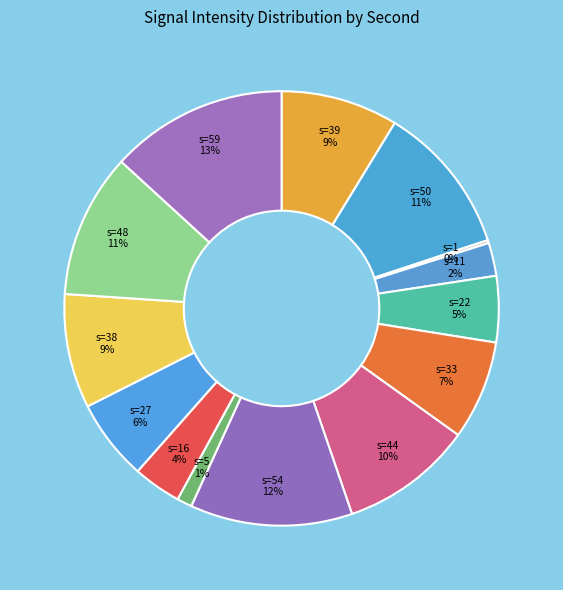

How many slices are in this pie chart?

14